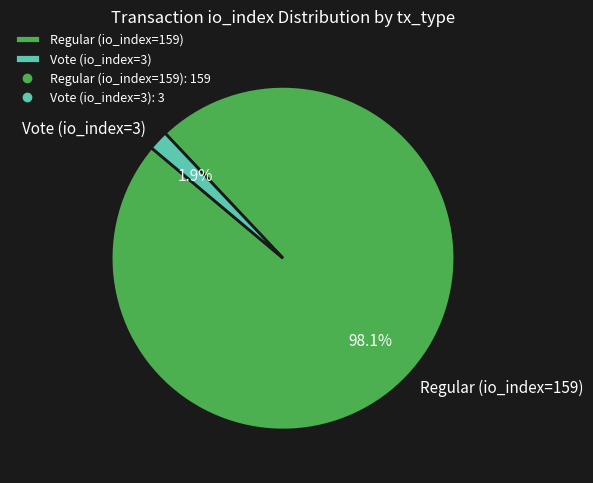

Does any single category account for the majority?

Yes